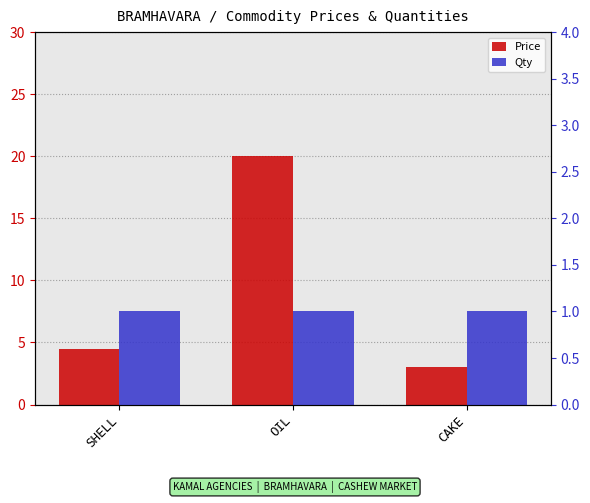

List the series in order of their peak value, highest first.

Price, Qty